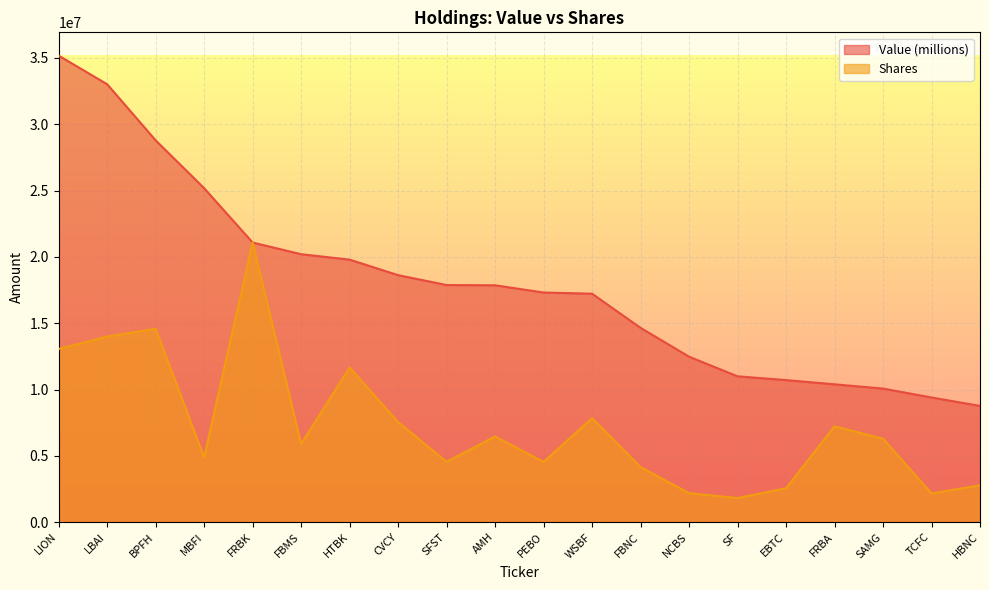

Reading left to right, what are all the values shown in this chart?

Value (millions): 35170000.0	33017000.0	28785000.0	25179000.0	21082000.0	20202000.0	19792000.0	18623000.0	17877000.0	17858000.0	17314000.0	17224000.0	14650000.0	12475000.0	10996000.0	10711000.0	10393000.0	10072000.0	9401000.0	8765000.0
Shares: 13055404.5	13994737.3	14581334.4	4885090.9	21102000.0	5888841.6	11661558.3	7546896.8	4548629.8	6461714.3	4543321.2	7840531.8	4155203.0	2189165.3	1820179.7	2559903.9	7225472.7	6291066.2	2169401.4	2777124.8